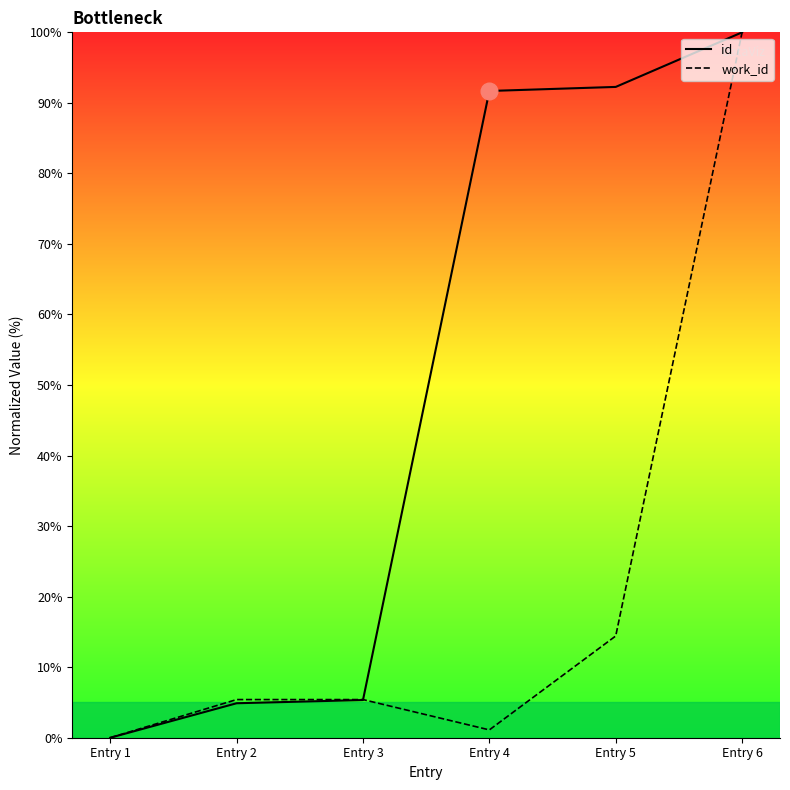

What is the sum of the id values at Entry 4 and Entry 1?

91.7